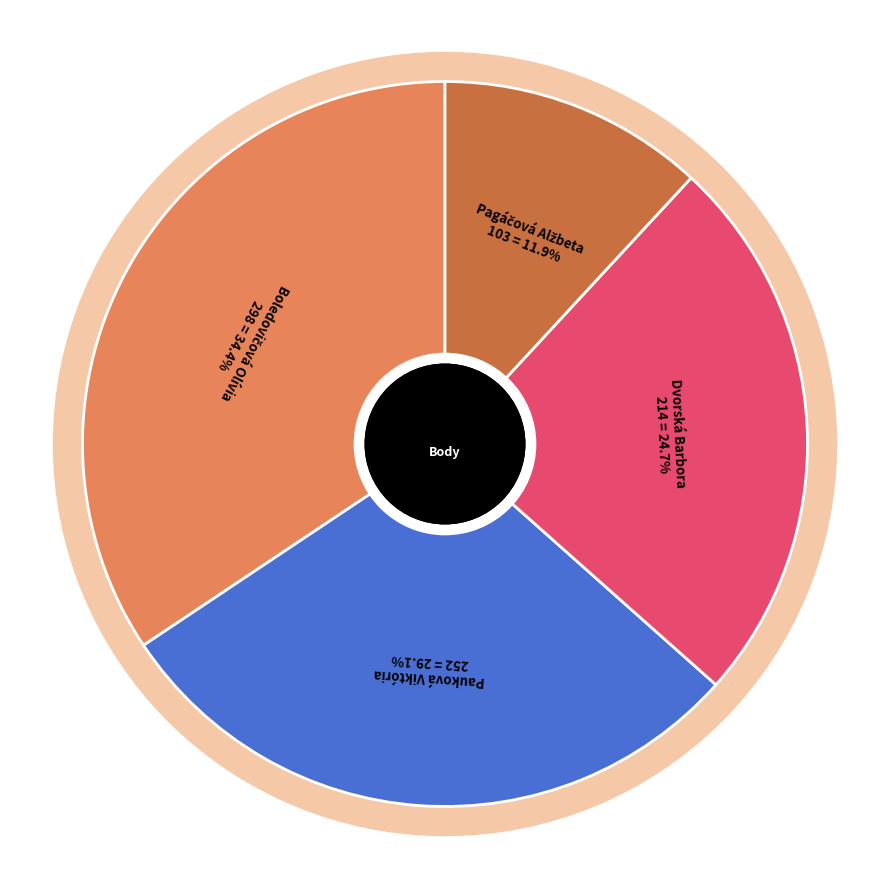

What is the smallest slice in the pie chart?

Pagáčová Alžbeta